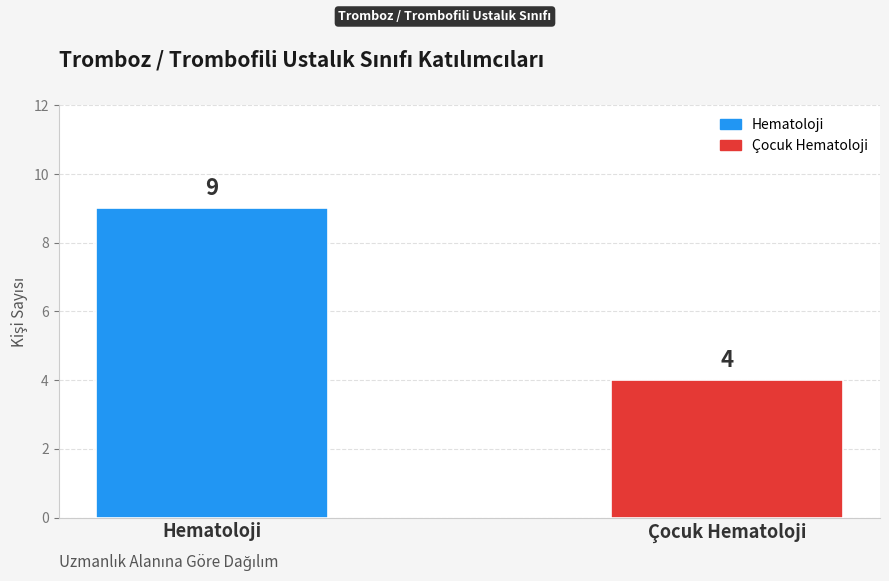

Between Hematoloji and Çocuk Hematoloji, which is larger?

Hematoloji